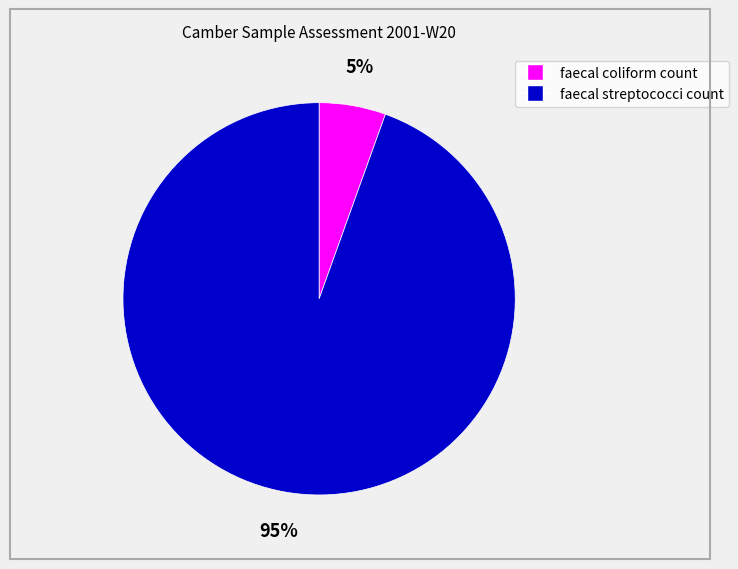

Does any single category account for the majority?

Yes